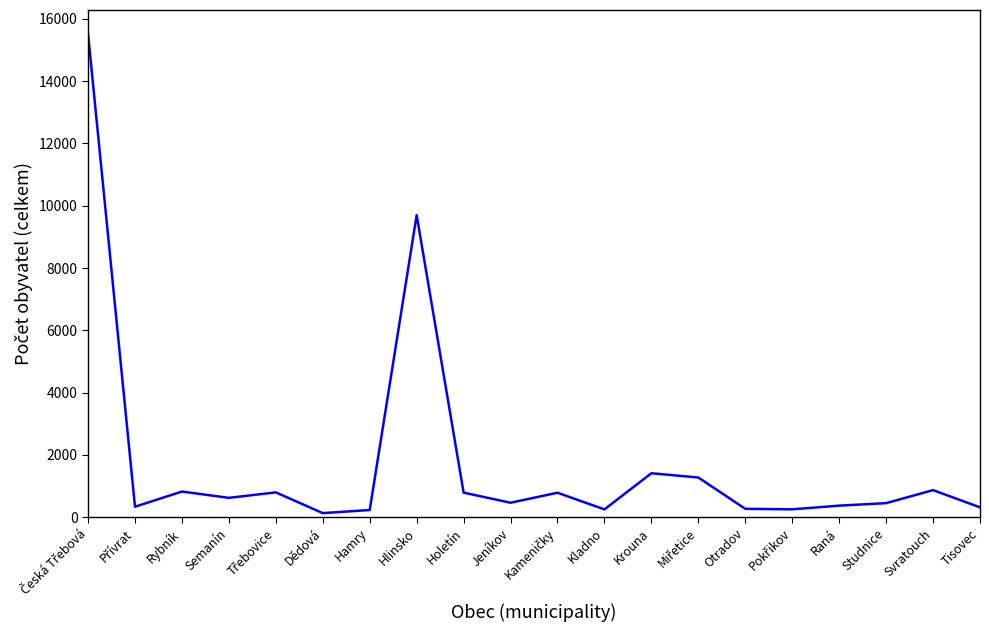

What is the greatest value displayed?

15512